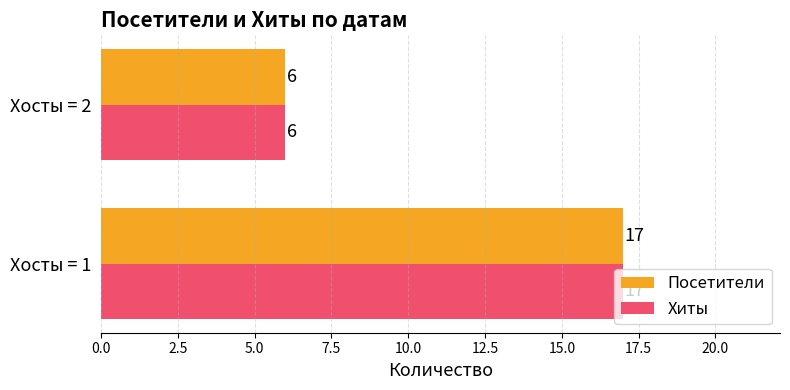

What is the sum of all Посетители values?

23